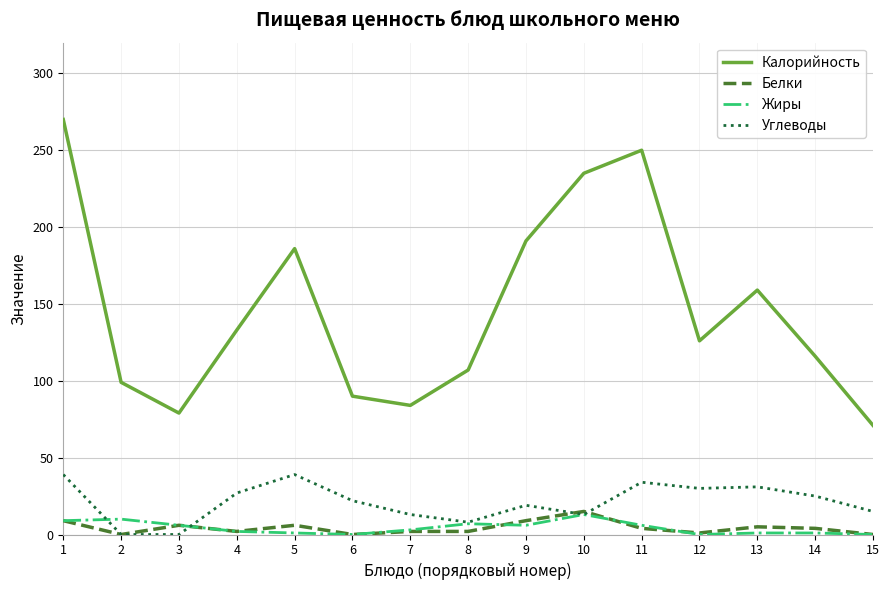

Which series changed the most between 1 and 5?

Калорийность